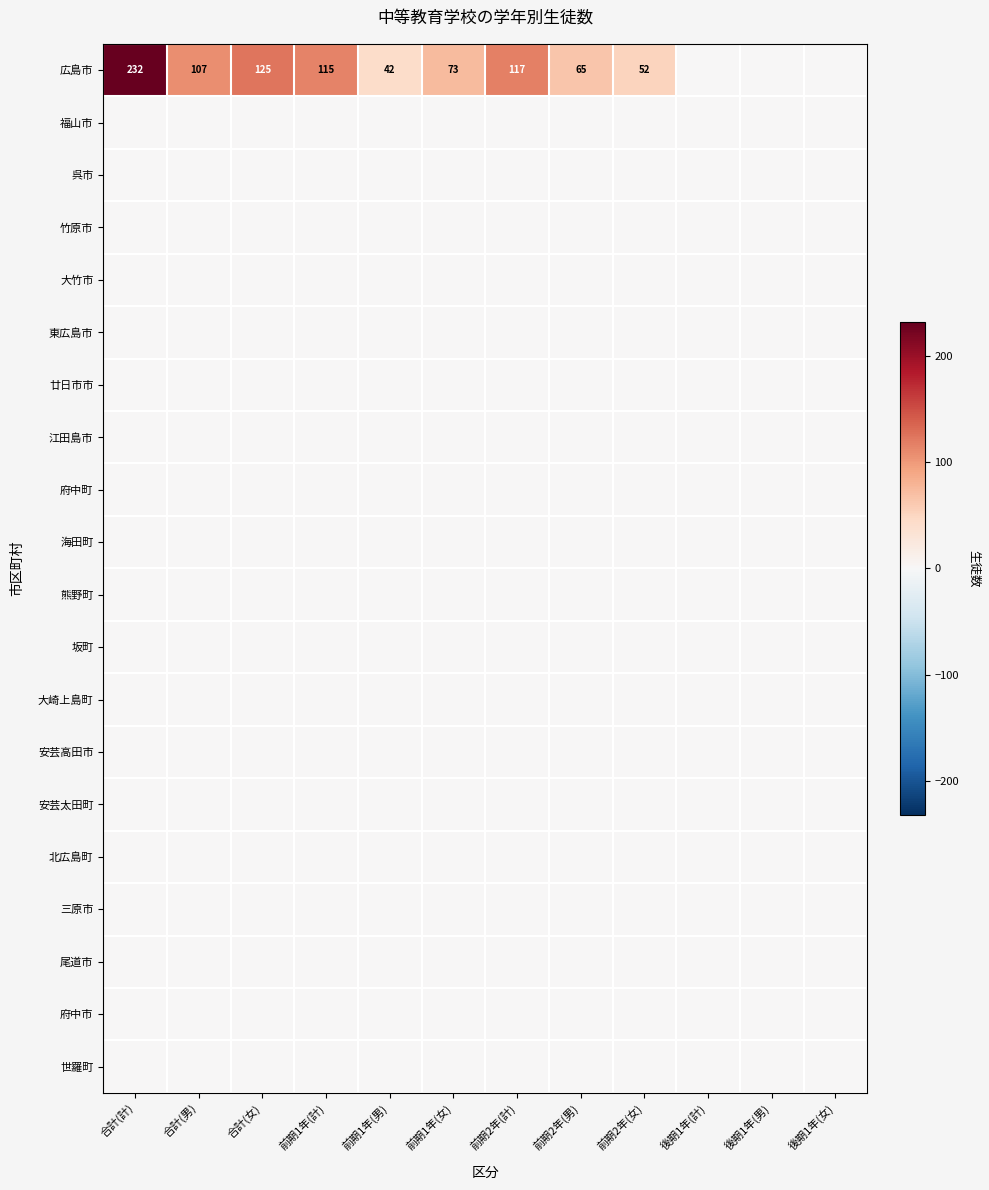

Which series has the largest total across all categories?

広島市